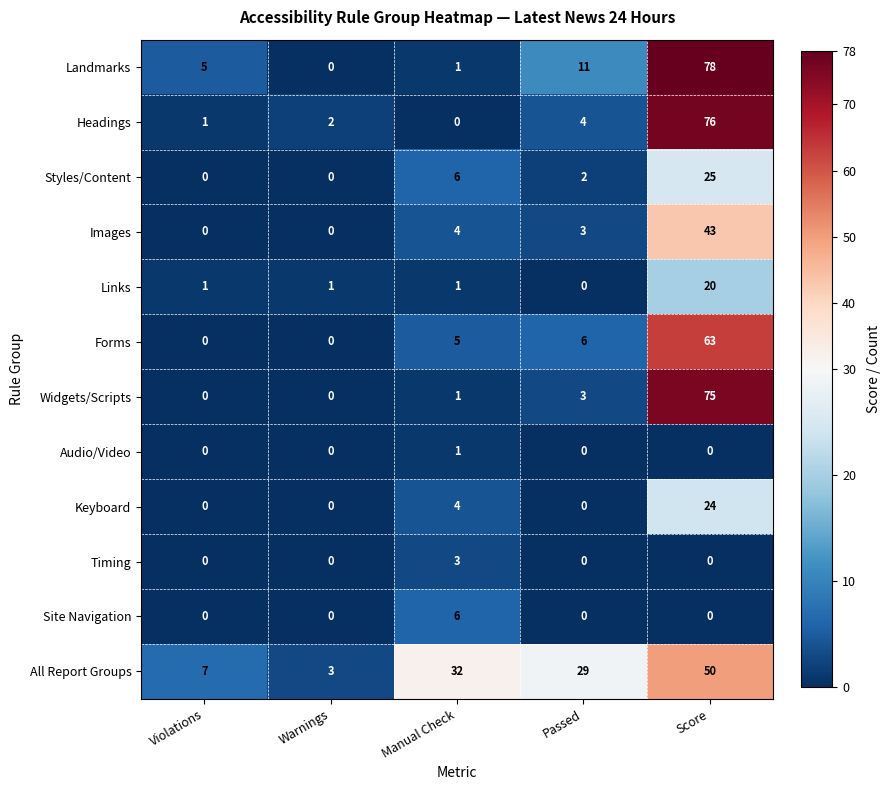

What is the difference between the maximum and minimum values in the Styles/Content series?

25